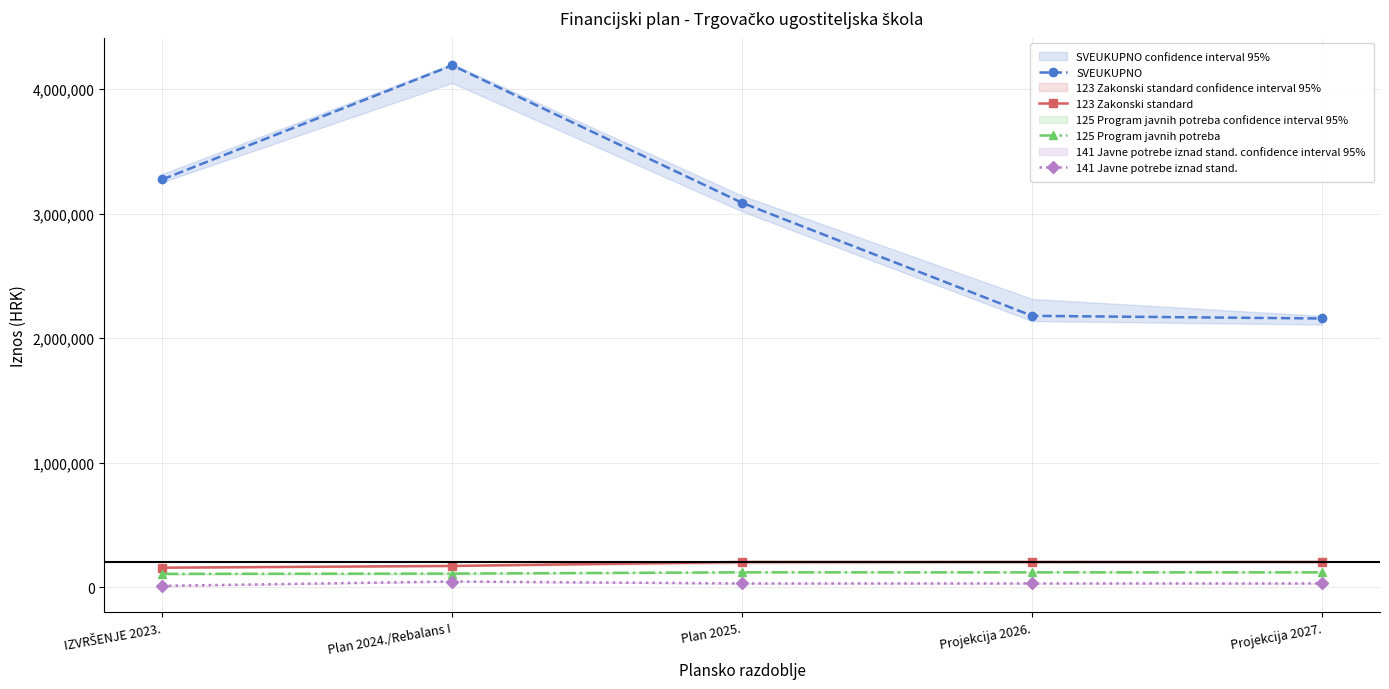

Does the chart display data point markers on the line(s)?

Yes